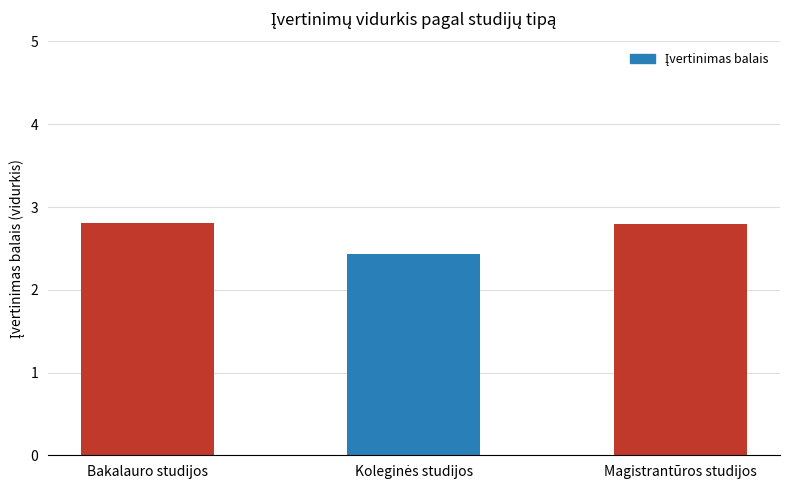

What is the average value?

2.7